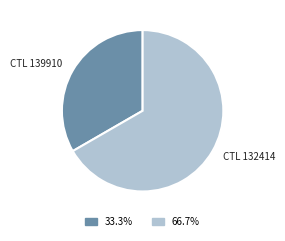

Rank the categories by value from lowest to highest.

CTL 139910, CTL 132414